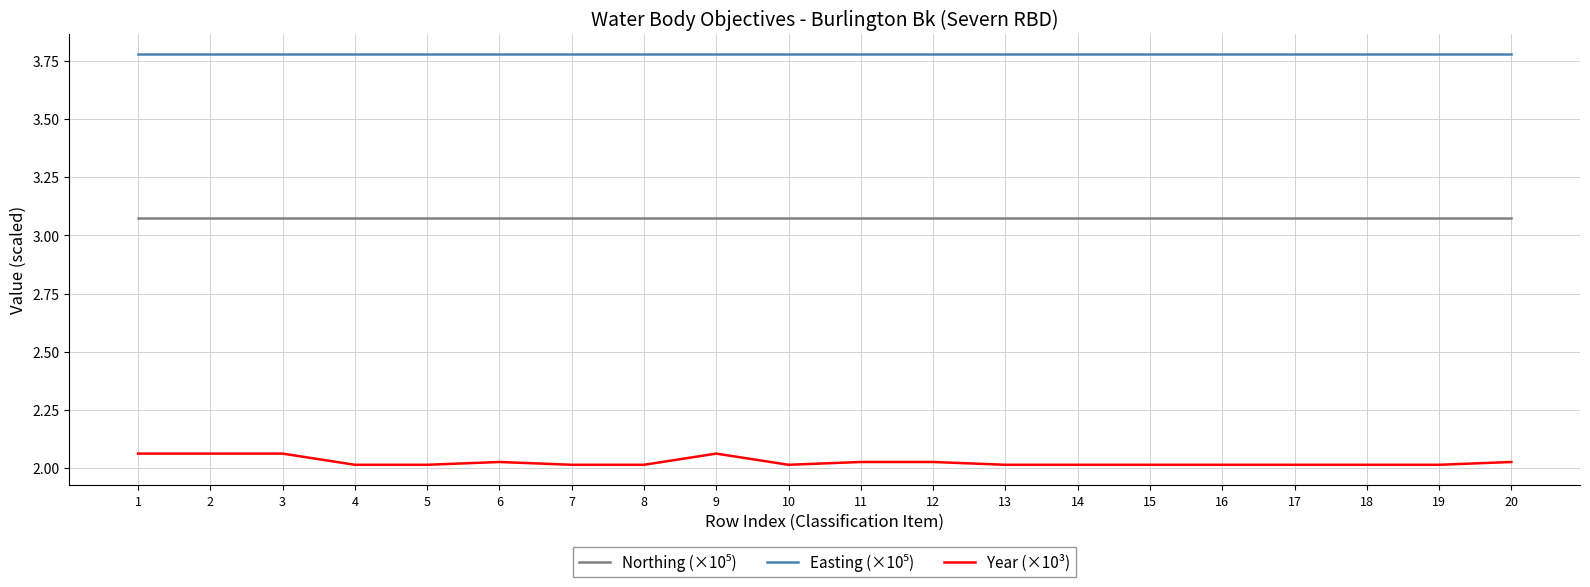

The Year (×10³) series shows 2.0 at 16. True or false?

True